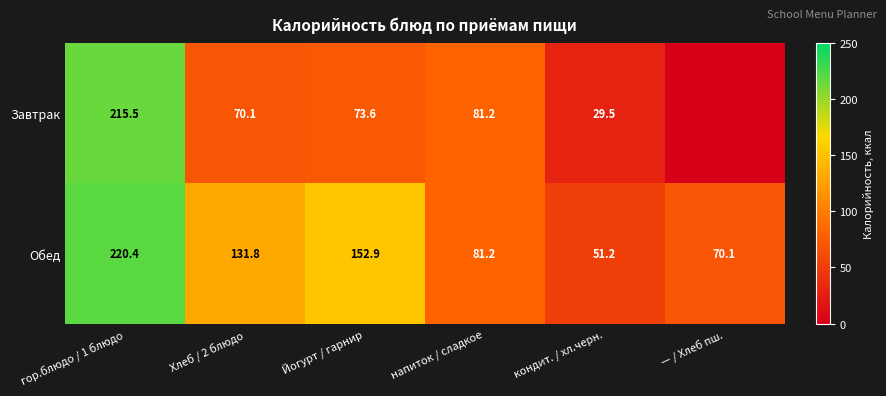

At which category is the sum across all series the highest?

гор.блюдо / 1 блюдо